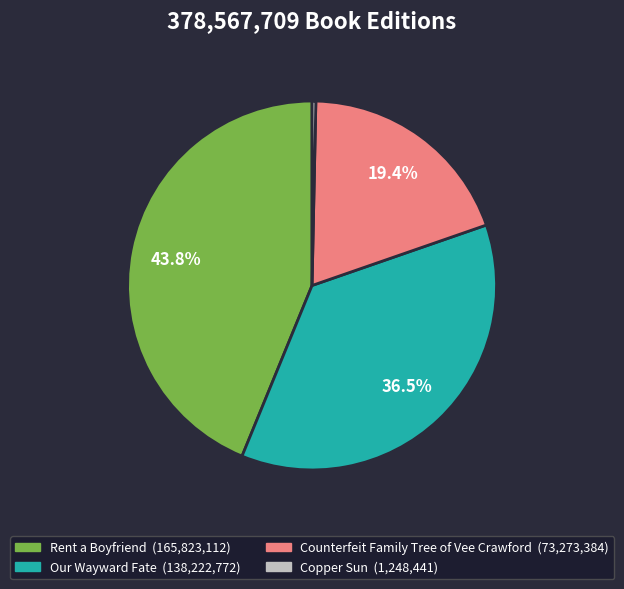

Does Rent a Boyfriend represent more than half of the total?

No